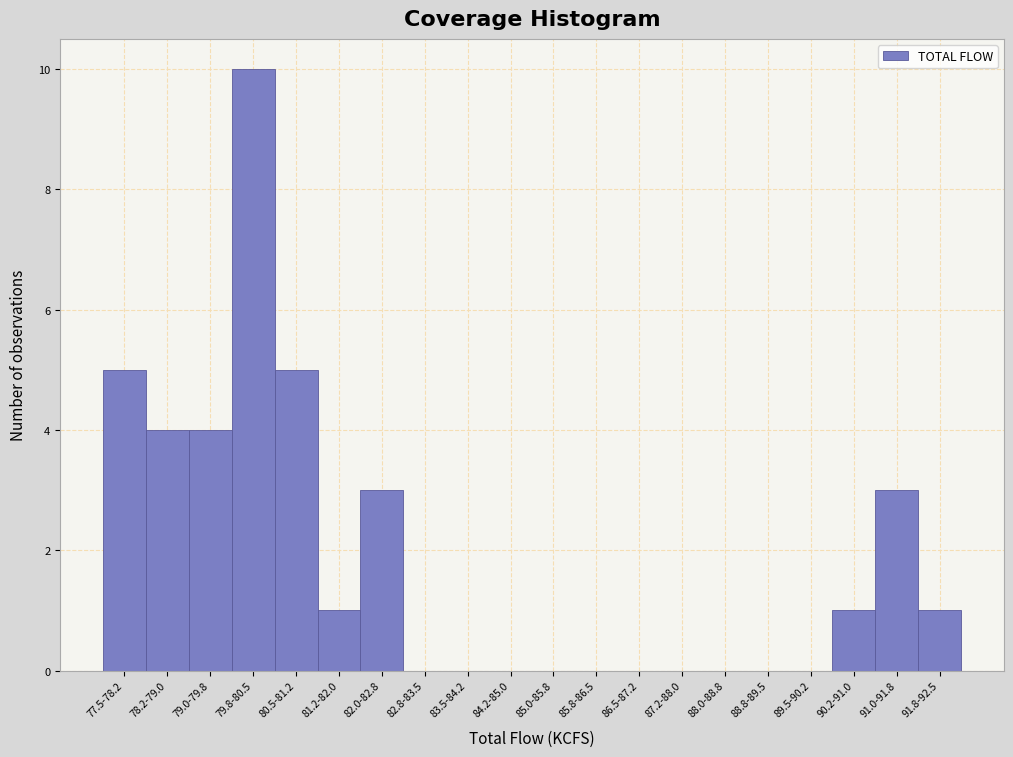

Reading left to right, list all the values displayed in this chart.

77.5-78.2=5	78.2-79.0=4	79.0-79.8=4	79.8-80.5=10	80.5-81.2=5	81.2-82.0=1	82.0-82.8=3	82.8-83.5=0	83.5-84.2=0	84.2-85.0=0	85.0-85.8=0	85.8-86.5=0	86.5-87.2=0	87.2-88.0=0	88.0-88.8=0	88.8-89.5=0	89.5-90.2=0	90.2-91.0=1	91.0-91.8=3	91.8-92.5=1